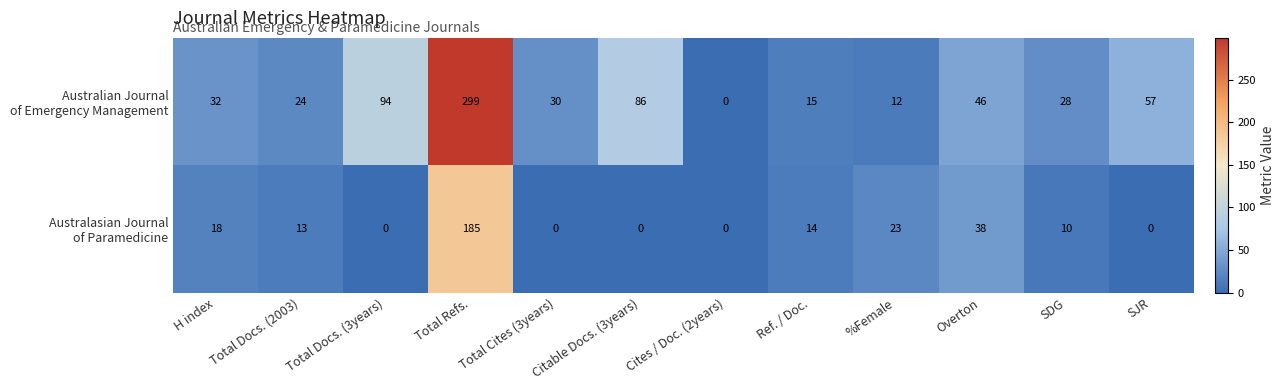

What is the maximum value shown in the chart?

299